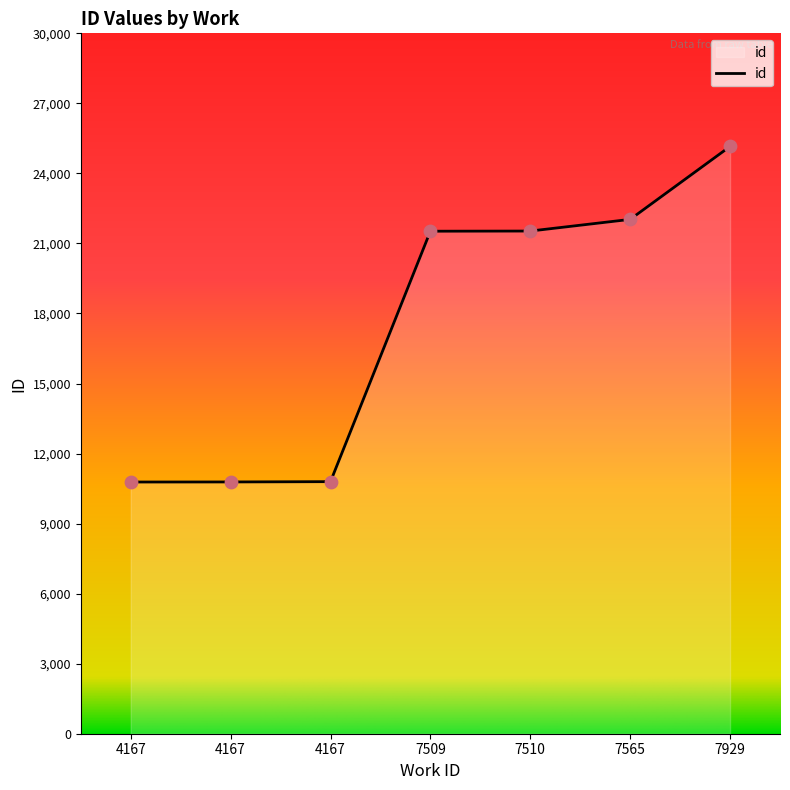

Between 4167 and 7565, which is larger?

7565